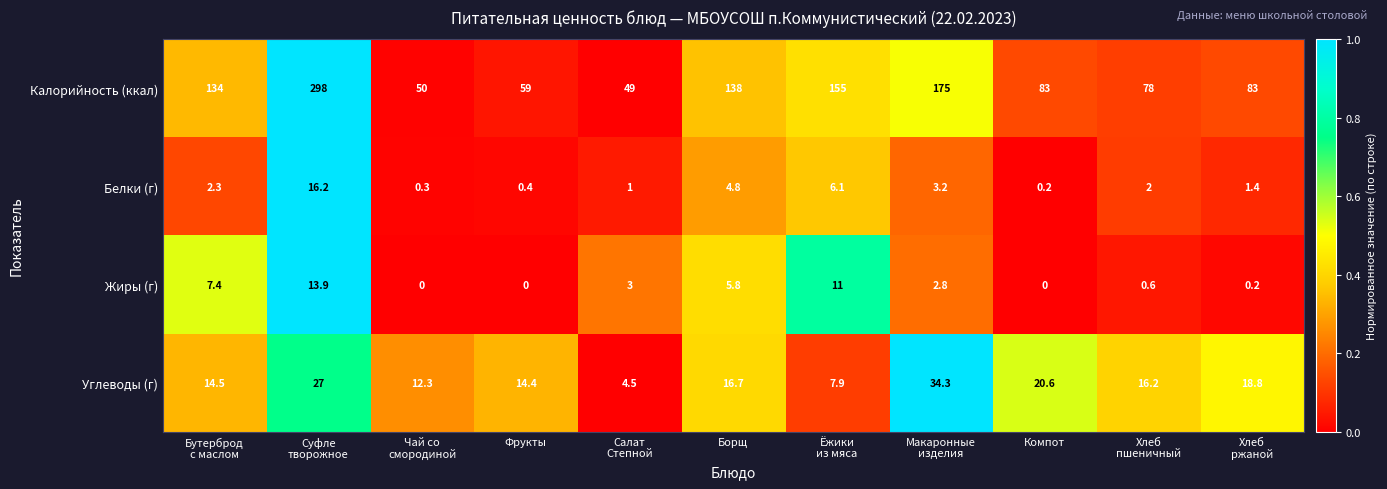

At which category is the sum across all series the highest?

Суфле
творожное